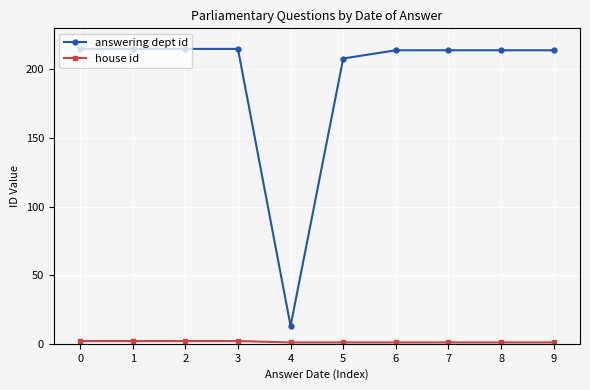

At how many categories does at least one series exceed 2?

10